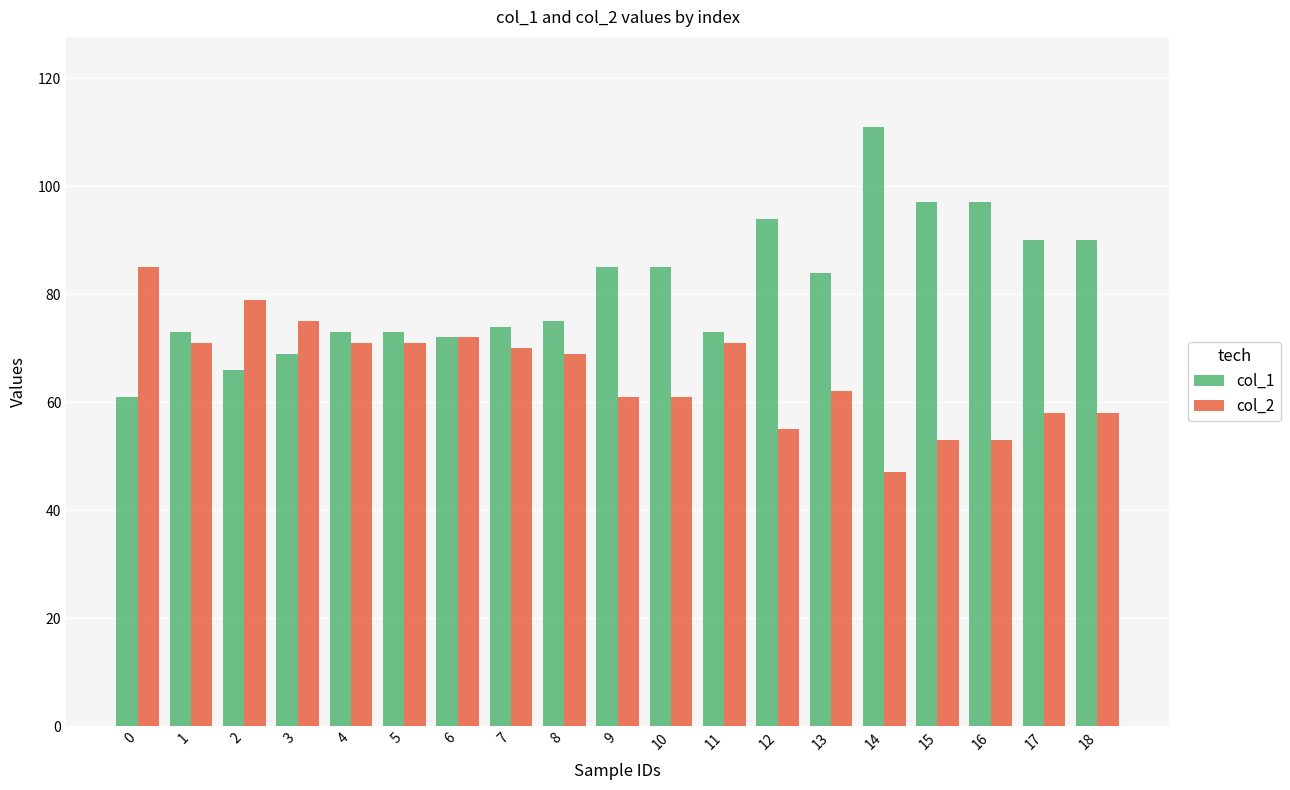

Which series has the widest spread of values?

col_1